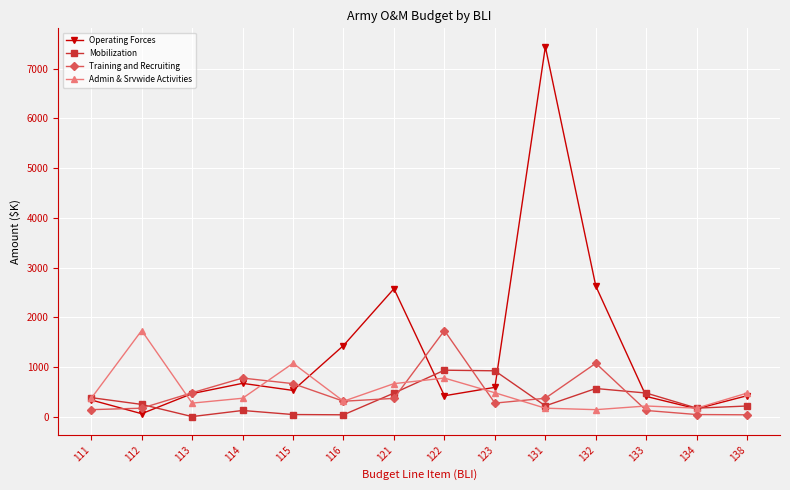

What is the sum of the Operating Forces values at 115 and 121?

3108.5